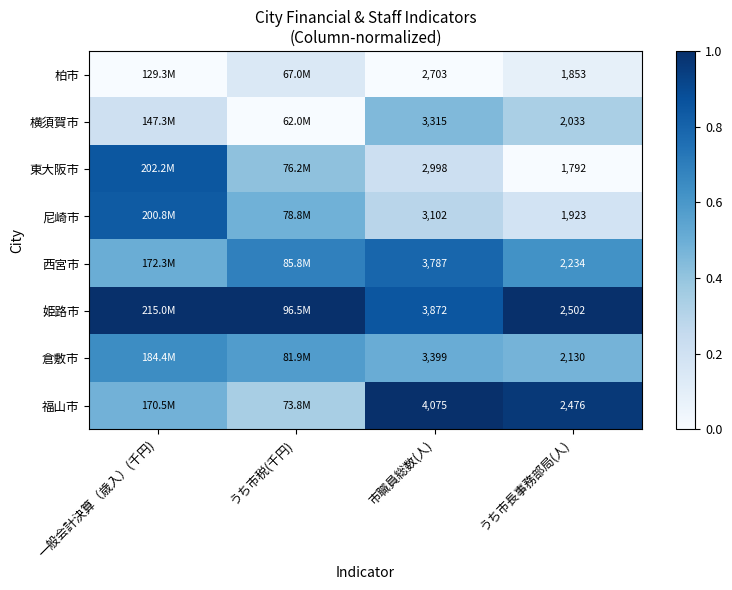

Is the value of 倉敷市 at 市職員総数(人) greater than the value of 横須賀市 at 一般会計決算（歳入）(千円)?

Yes